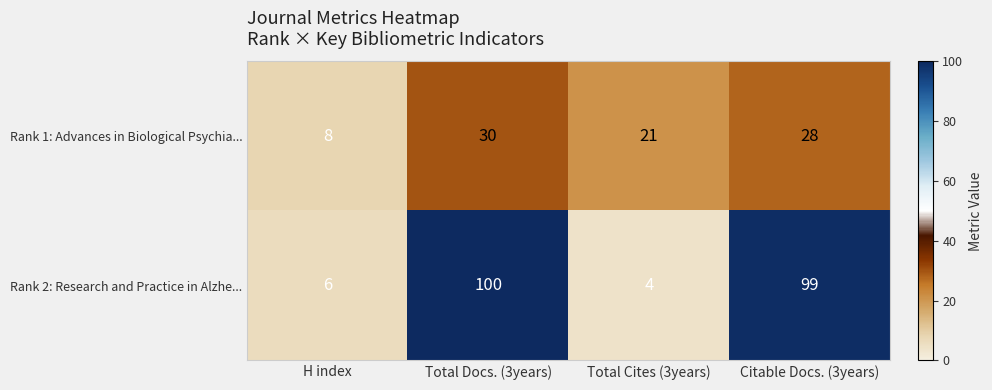

What is the smallest value displayed?

4